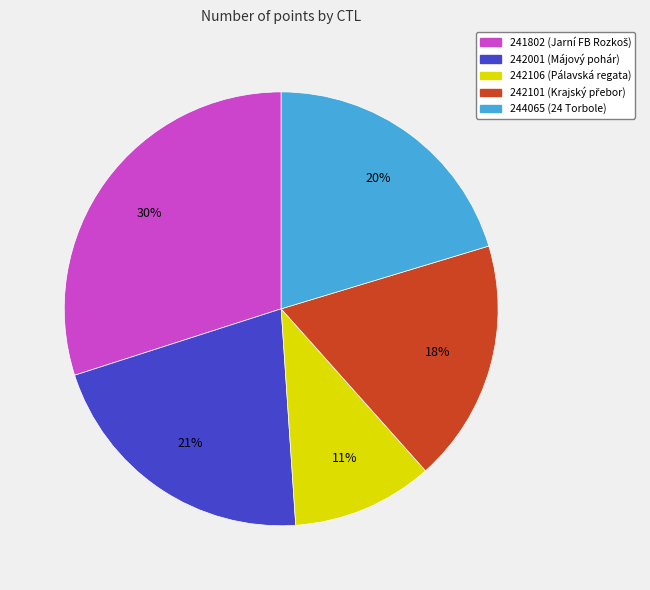

Between 242001 and 241802, which is larger?

241802